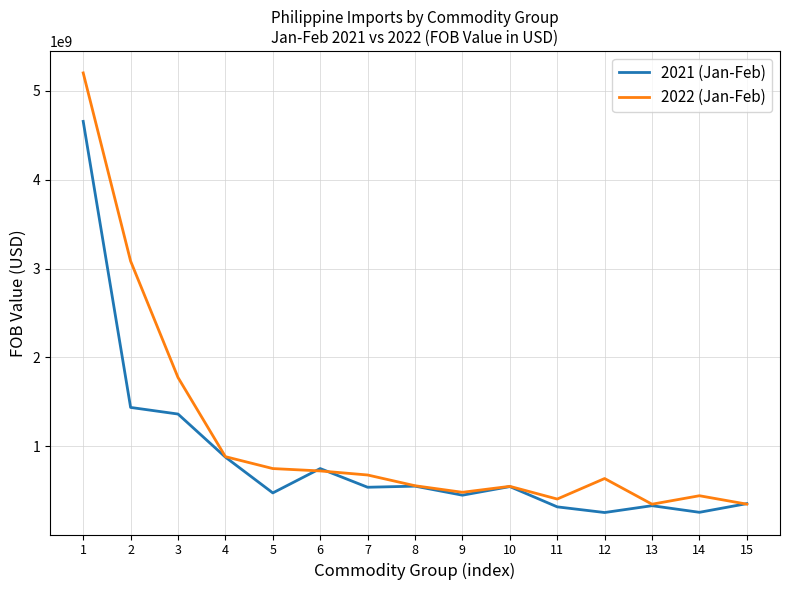

What is the spread (max minus min) of values at 9?

32547748